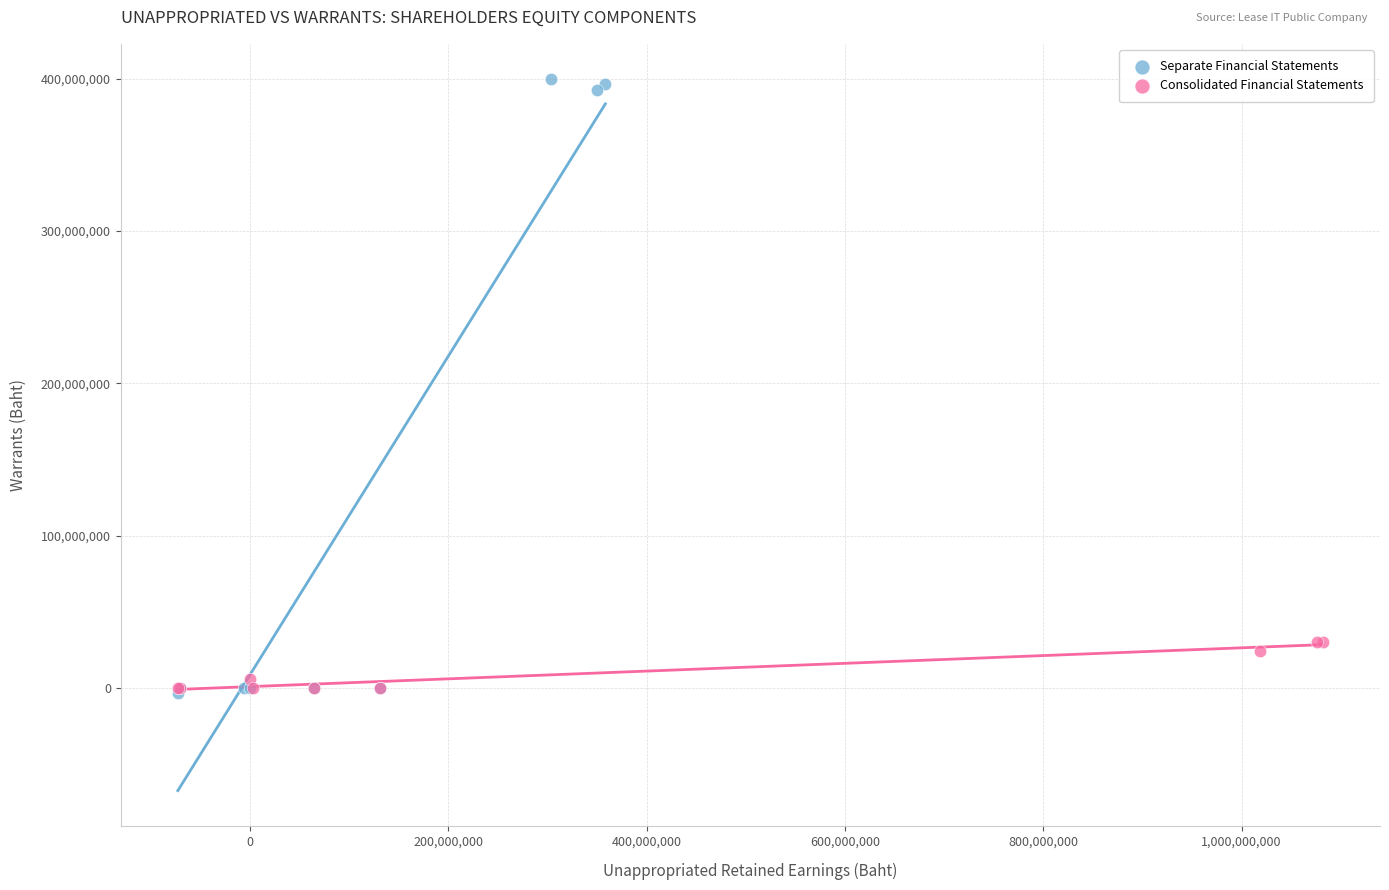

Which series has the widest spread of Y values?

Separate Financial Statements